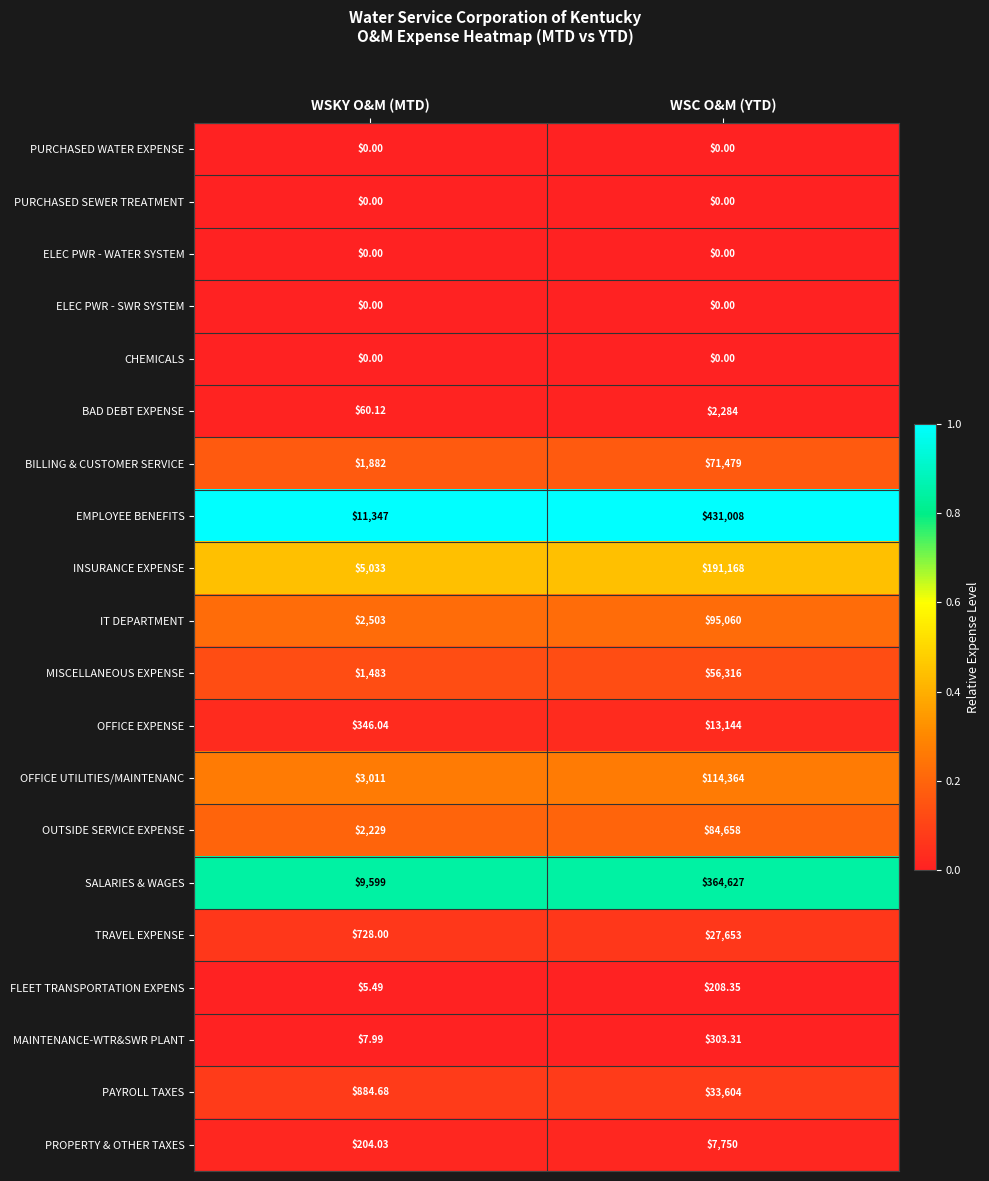

Where does the FLEET TRANSPORTATION EXPENS series first go above 208?

WSC O&M (YTD)